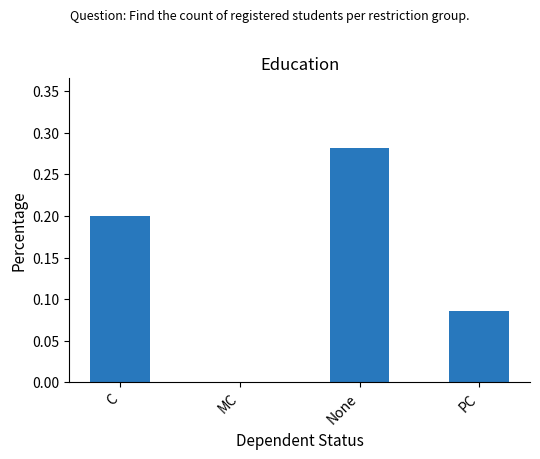

The chart shows a value of 0.2 at C. True or false?

True